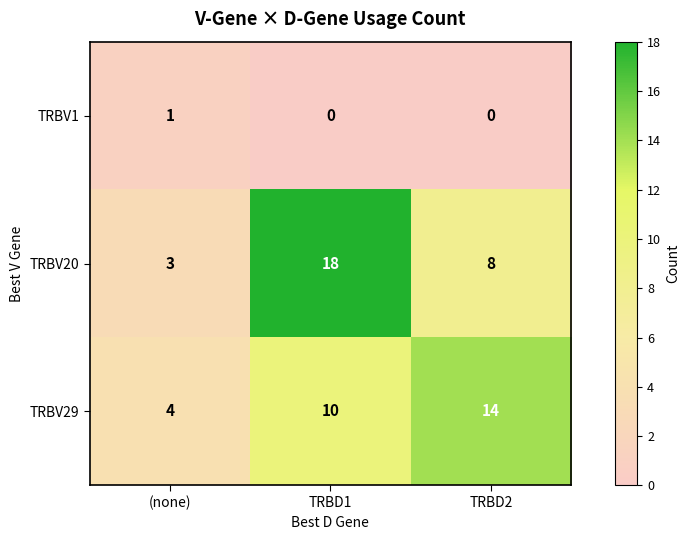

Reading left to right, what are all the values shown in this chart?

TRBV1: 1	0	0
TRBV20: 3	18	8
TRBV29: 4	10	14